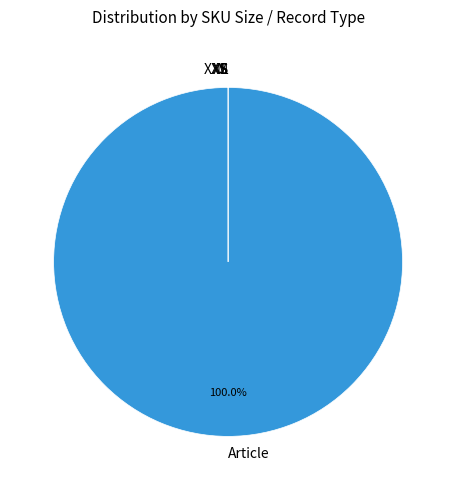

Which slice is the largest?

Article